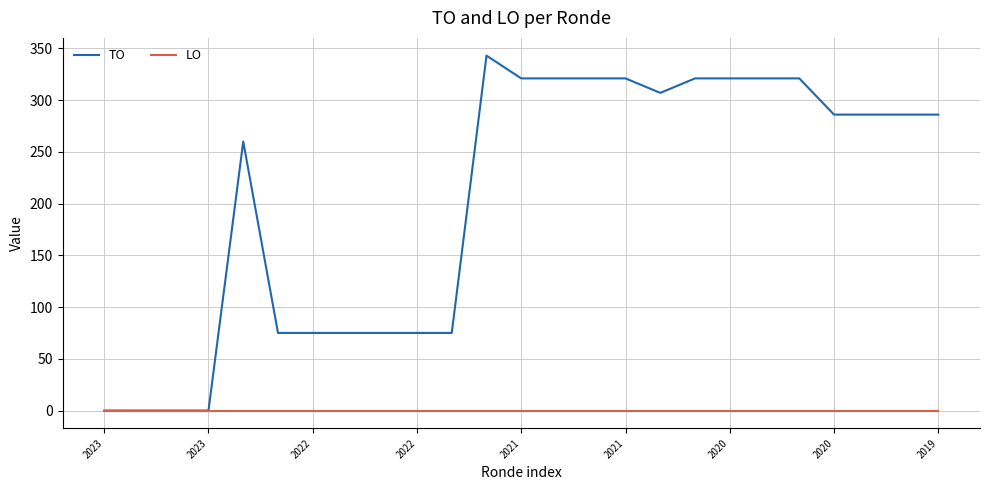

Which series has the largest range (max minus min)?

TO